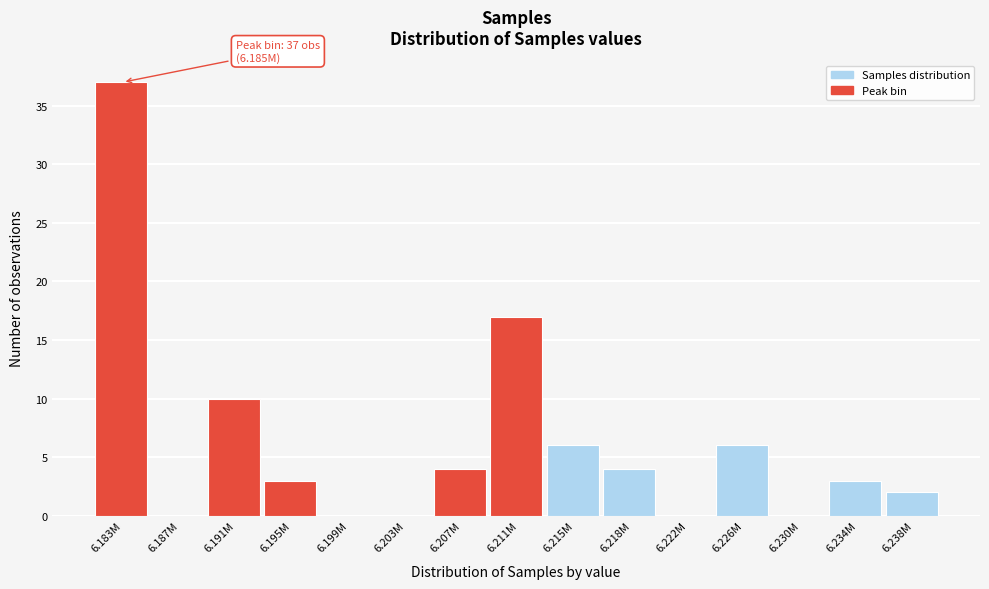

Reading right to left, extract all data points from this chart.

6.238M=2	6.234M=3	6.230M=0	6.226M=6	6.222M=0	6.218M=4	6.215M=6	6.211M=17	6.207M=4	6.203M=0	6.199M=0	6.195M=3	6.191M=10	6.187M=0	6.183M=37